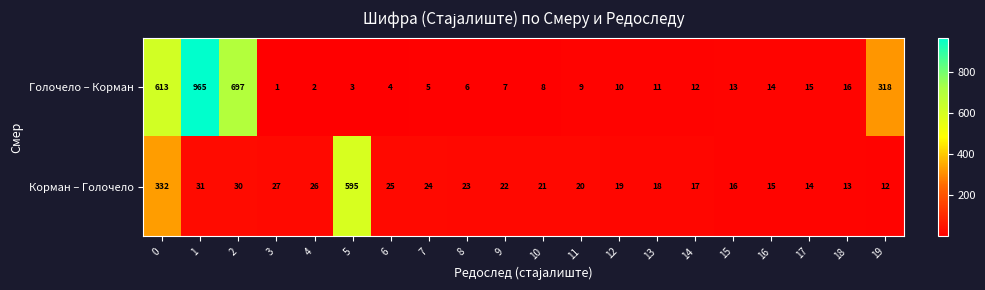

What is the difference between the maximum and minimum values in the Голочело – Корман series?

964